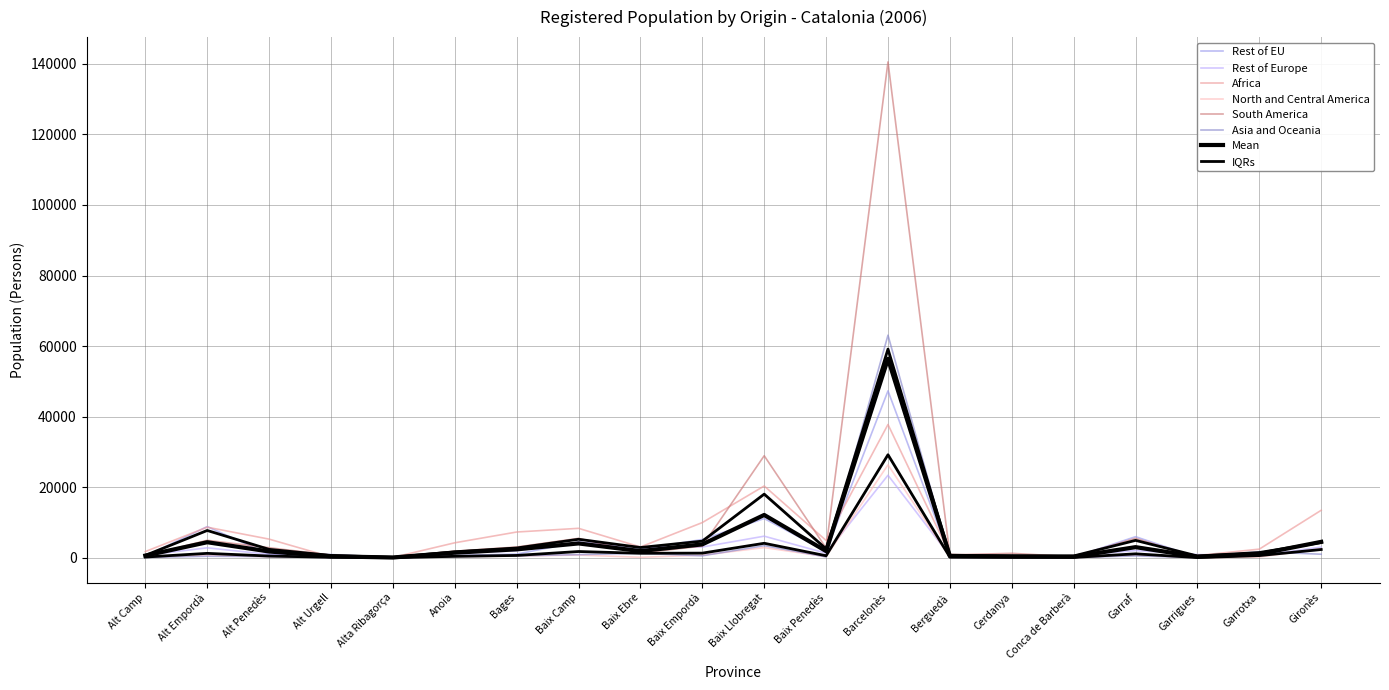

Reading right to left, extract all data points from this chart.

Rest of EU: Gironès=2272	Garrotxa=621	Garrigues=127	Garraf=5977	Conca de Barberà=182	Cerdanya=525	Berguedà=319	Barcelonès=47313	Baix Penedès=1833	Baix Llobregat=11121	Baix Empordà=5183	Baix Ebre=2452	Baix Camp=4476	Bages=1043	Anoia=674	Alta Ribagorça=59	Alt Urgell=926	Alt Penedès=982	Alt Empordà=8843	Alt Camp=434
Rest of Europe: Gironès=3026	Garrotxa=628	Garrigues=907	Garraf=2047	Conca de Barberà=585	Cerdanya=354	Berguedà=526	Barcelonès=23399	Baix Penedès=1297	Baix Llobregat=6126	Baix Empordà=3049	Baix Ebre=3123	Baix Camp=4400	Bages=1961	Anoia=1235	Alta Ribagorça=207	Alt Urgell=417	Alt Penedès=960	Alt Empordà=2824	Alt Camp=701
Africa: Gironès=13467	Garrotxa=2457	Garrigues=638	Garraf=3231	Conca de Barberà=609	Cerdanya=198	Berguedà=980	Barcelonès=37787	Baix Penedès=4912	Baix Llobregat=20350	Baix Empordà=9982	Baix Ebre=3065	Baix Camp=8349	Bages=7304	Anoia=4251	Alta Ribagorça=96	Alt Urgell=226	Alt Penedès=5290	Alt Empordà=8673	Alt Camp=1766
North and Central America: Gironès=2568	Garrotxa=226	Garrigues=18	Garraf=810	Conca de Barberà=44	Cerdanya=76	Berguedà=128	Barcelonès=26347	Baix Penedès=338	Baix Llobregat=2886	Baix Empordà=743	Baix Ebre=134	Baix Camp=786	Bages=480	Anoia=312	Alta Ribagorça=2	Alt Urgell=114	Alt Penedès=301	Alt Empordà=733	Alt Camp=137
South America: Gironès=4765	Garrotxa=773	Garrigues=120	Garraf=5503	Conca de Barberà=309	Cerdanya=1260	Berguedà=821	Barcelonès=140555	Baix Penedès=2761	Baix Llobregat=28926	Baix Empordà=3318	Baix Ebre=1374	Baix Camp=5503	Bages=3050	Anoia=1861	Alta Ribagorça=145	Alt Urgell=745	Alt Penedès=2860	Alt Empordà=4947	Alt Camp=580
Asia and Oceania: Gironès=1009	Garrotxa=1730	Garrigues=45	Garraf=533	Conca de Barberà=80	Cerdanya=21	Berguedà=134	Barcelonès=63096	Baix Penedès=258	Baix Llobregat=3442	Baix Empordà=565	Baix Ebre=1248	Baix Camp=904	Bages=541	Anoia=329	Alta Ribagorça=2	Alt Urgell=57	Alt Penedès=343	Alt Empordà=440	Alt Camp=101